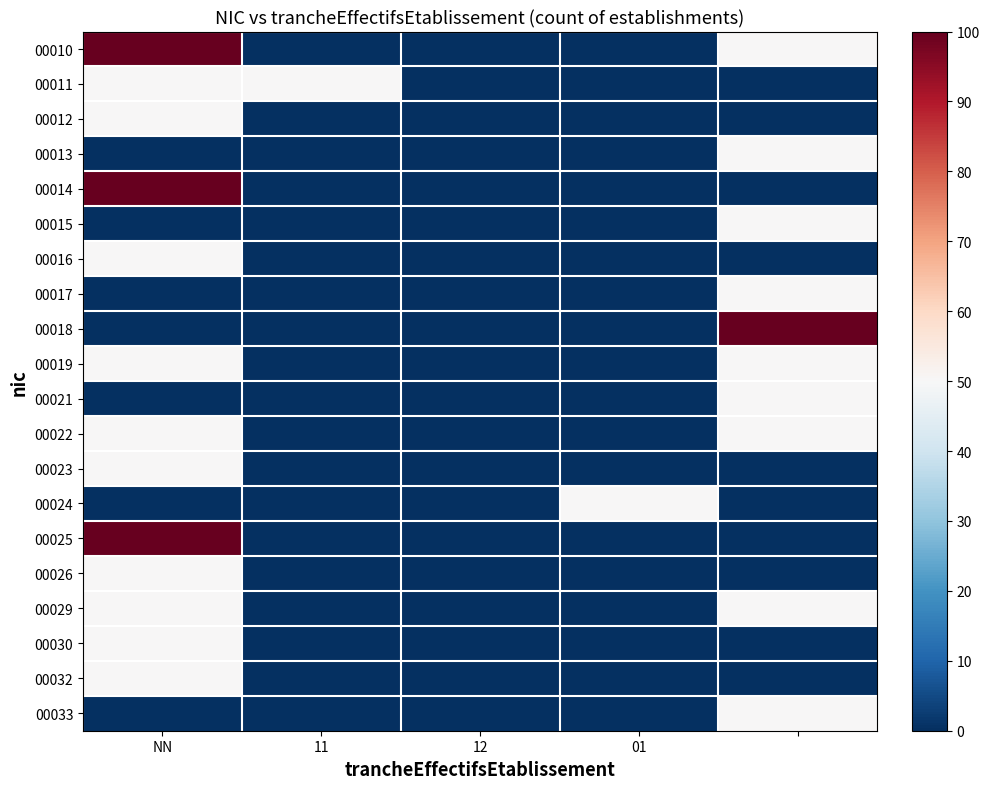

At which category is the sum across all series the highest?

NN